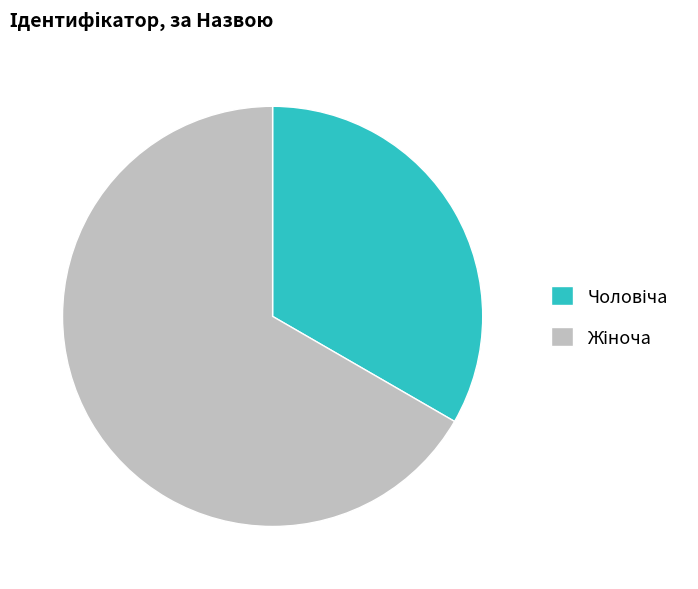

How many slices are in this pie chart?

2